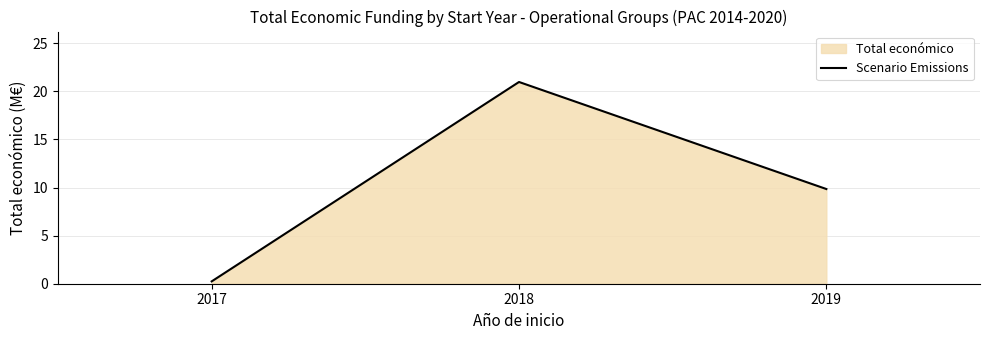

Between 2019 and 2017, which is larger?

2019